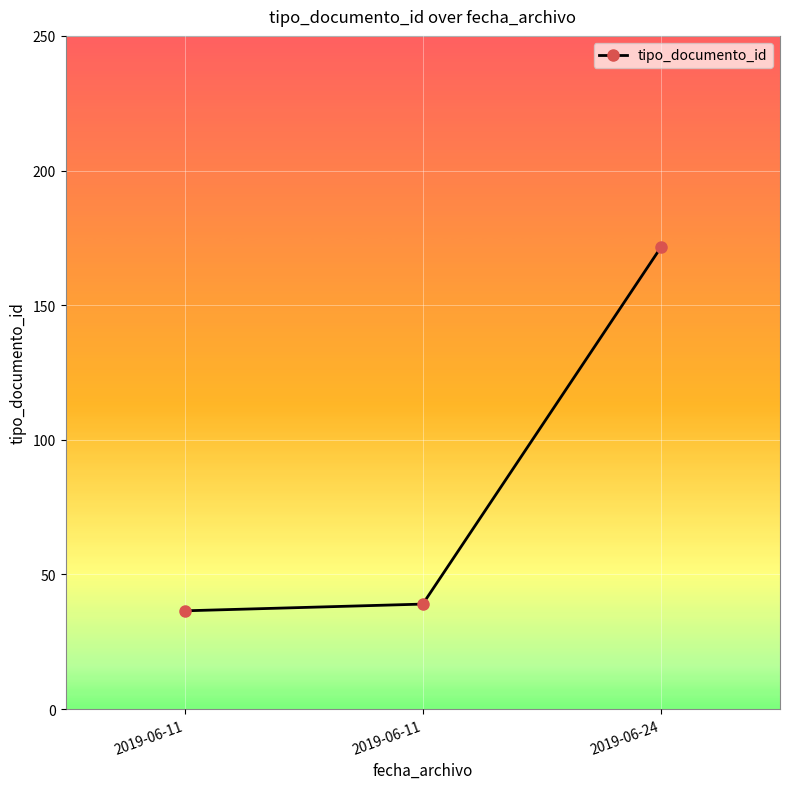

Between 2019-06-24 and 2019-06-11, which is larger?

2019-06-24